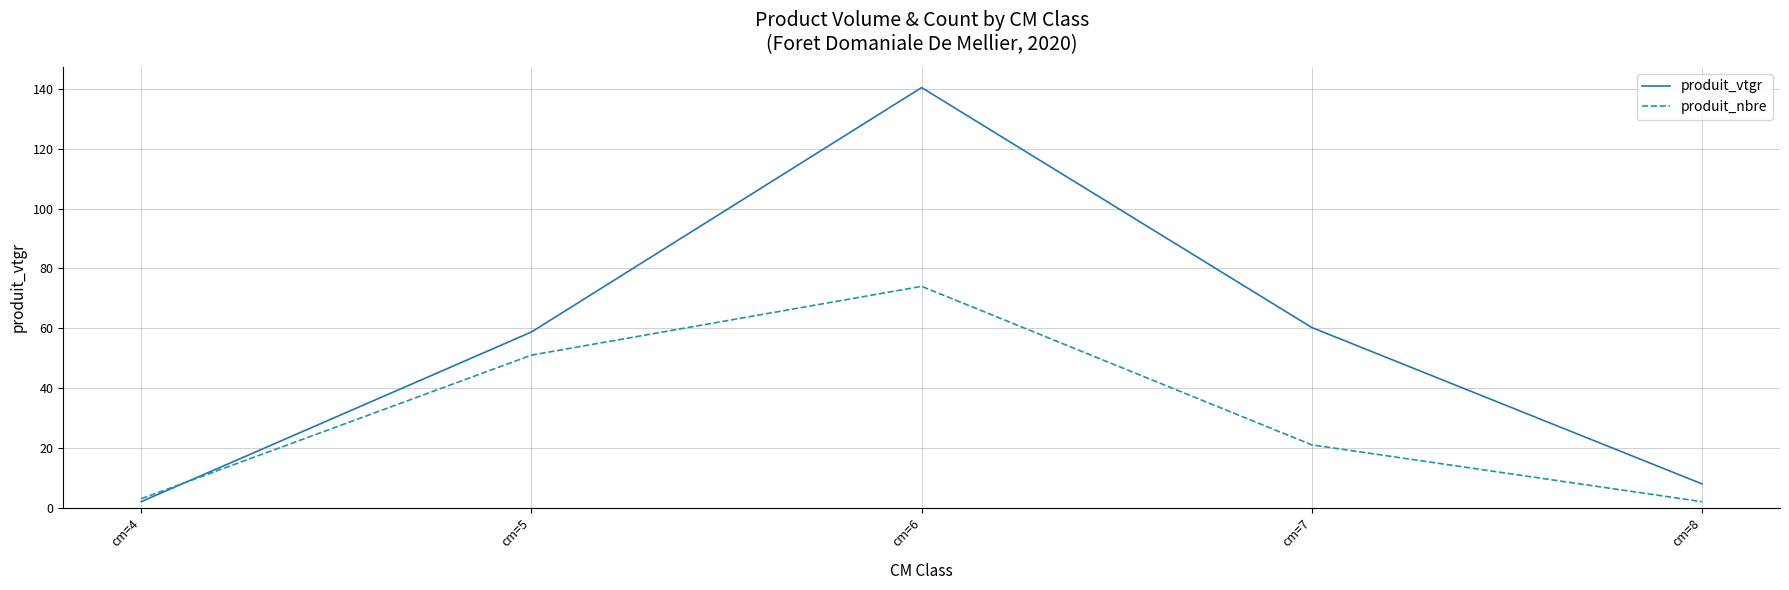

Where do produit_vtgr and produit_nbre first cross each other?

cm=4 and cm=5